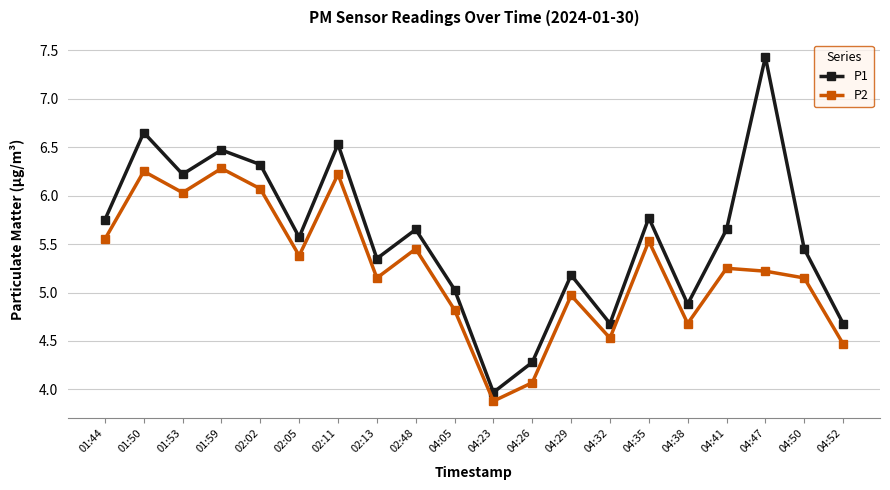

At which category does the chart reach its peak across all series?

04:47